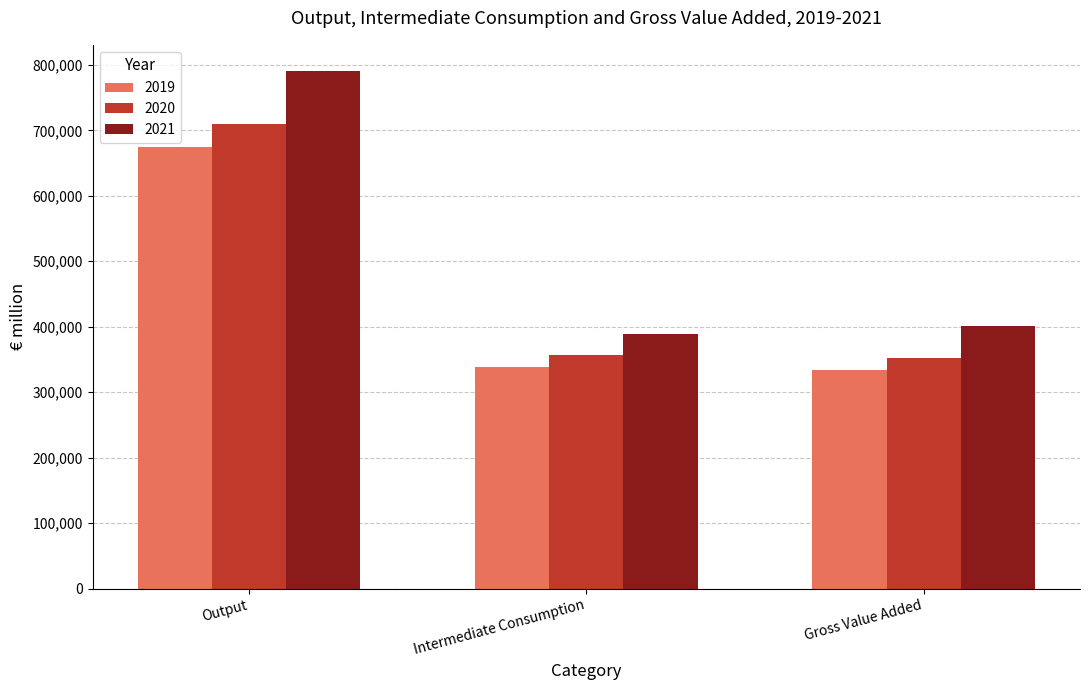

Reading left to right, transcribe all the data shown in this chart.

2019: 673759.7	339180.7	334579.0
2020: 709634.1	357578.8	352055.3
2021: 790994.4	389546.9	401447.5